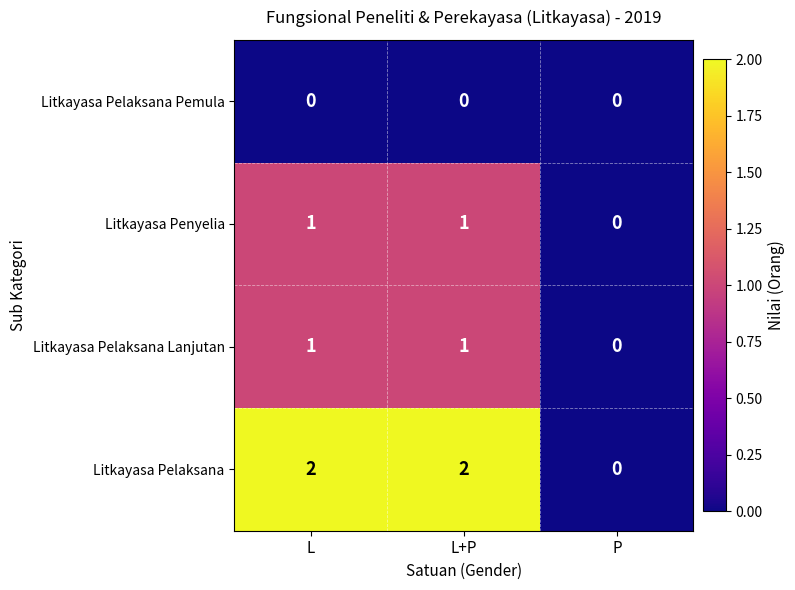

Count the number of categories in the chart.

3